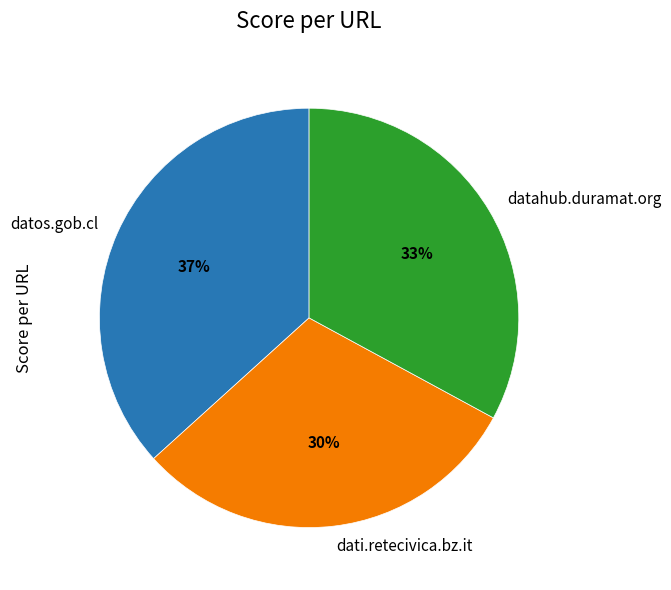

To the nearest percent, what is the combined percentage of dati.retecivica.bz.it and datos.gob.cl?

67%